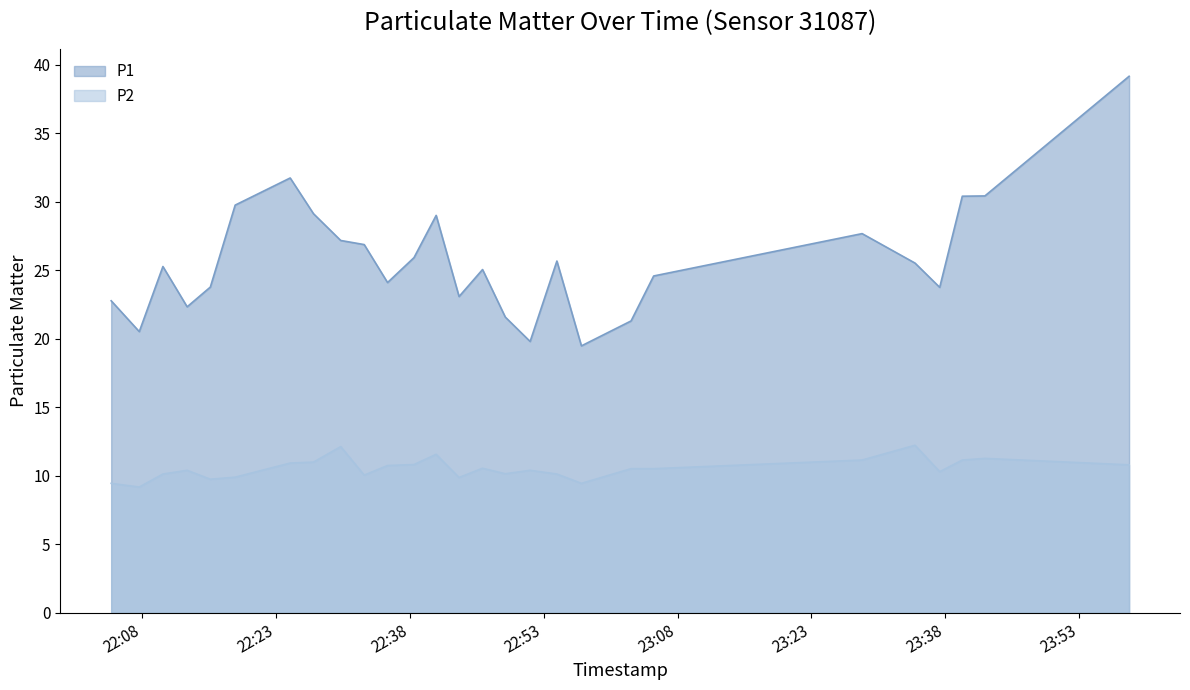

What is the difference between the highest and lowest values at 2023-07-02T22:13:01?

11.9